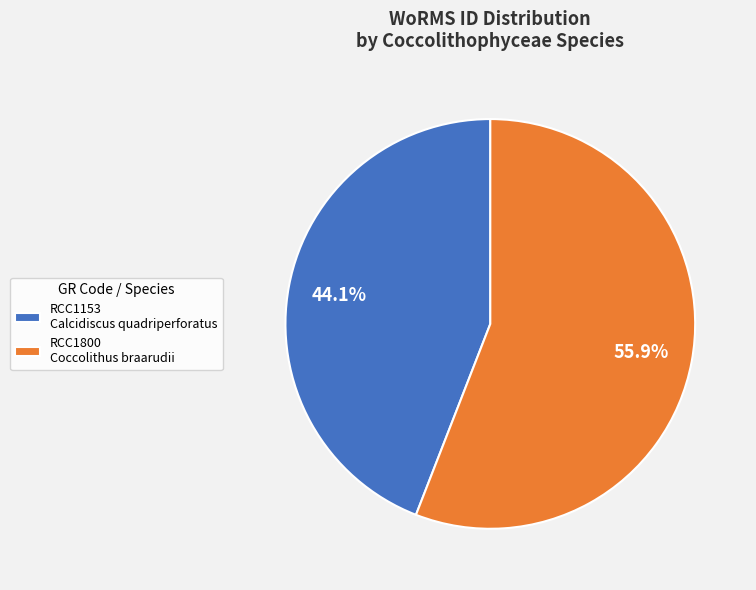

Which slice is the largest?

RCC1800 Coccolithus braarudii